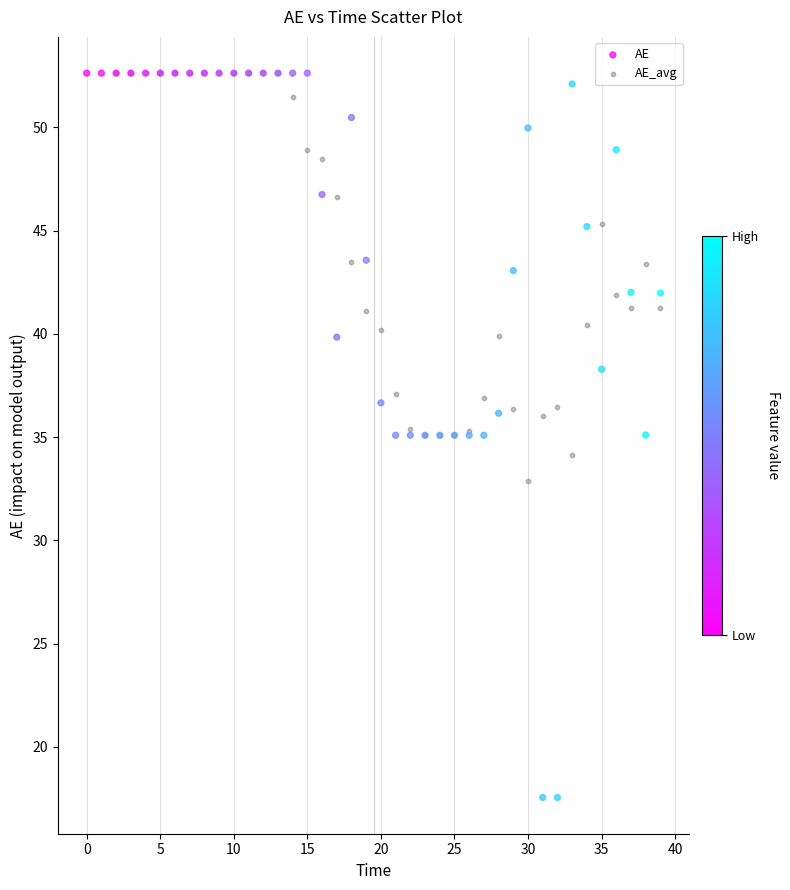

Which series reaches the minimum Y coordinate?

AE